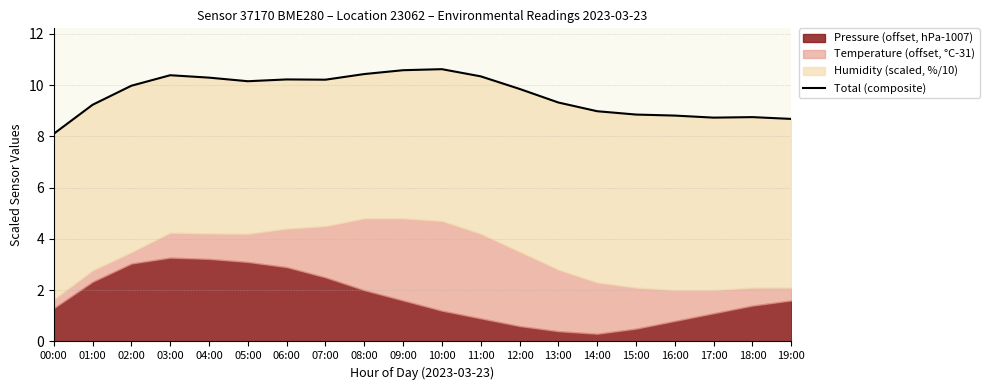

How many points are lower than both their immediate neighbors (excluding endpoints)?

3